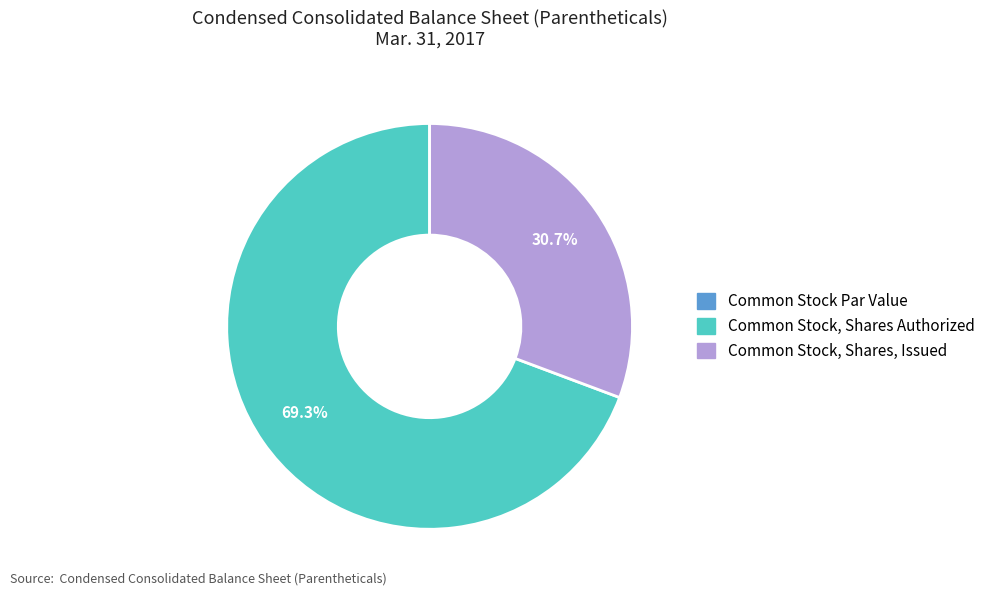

Which has a higher value, Common Stock, Shares, Issued or Common Stock, Shares Authorized?

Common Stock, Shares Authorized